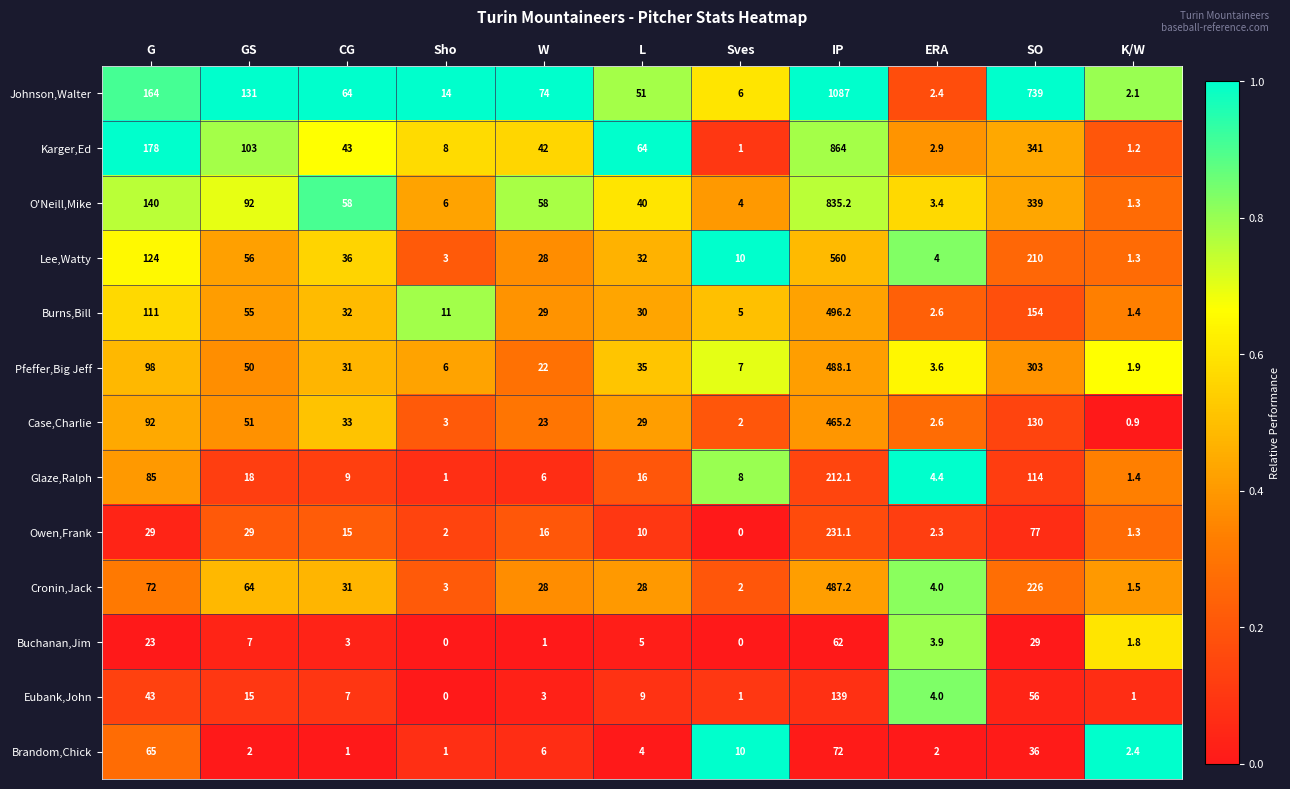

Is it true that Case,Charlie equals 51.0 at GS?

True